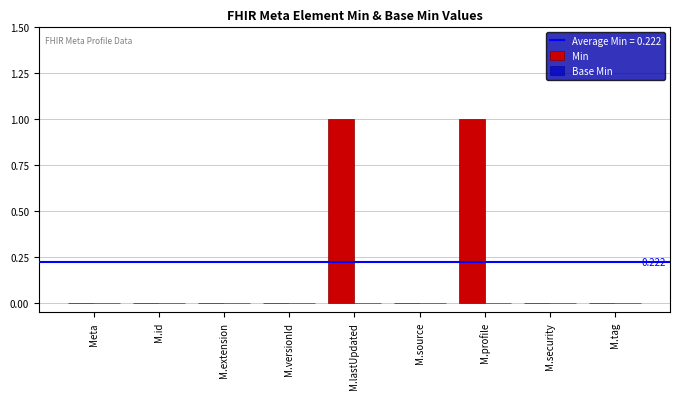

Which has a higher value, M.lastUpdated or M.source?

M.lastUpdated